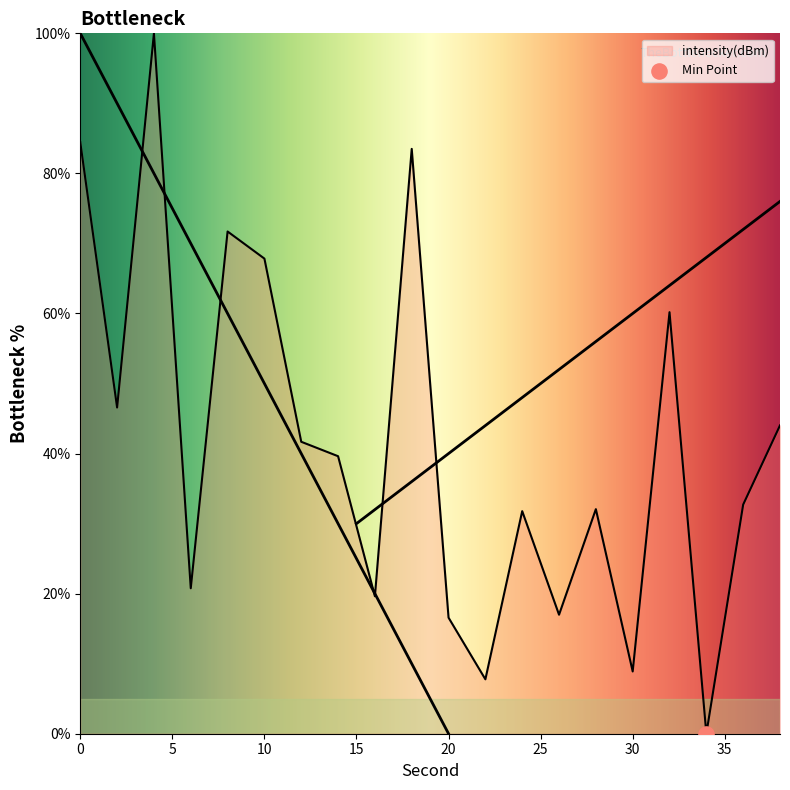

Approximately how many times larger is the value at 30 compared to 38?

0.2